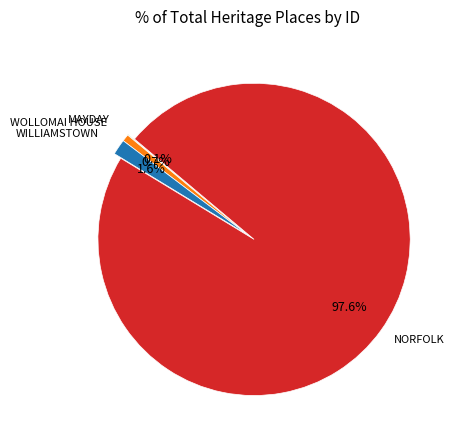

Does any single category account for the majority?

Yes